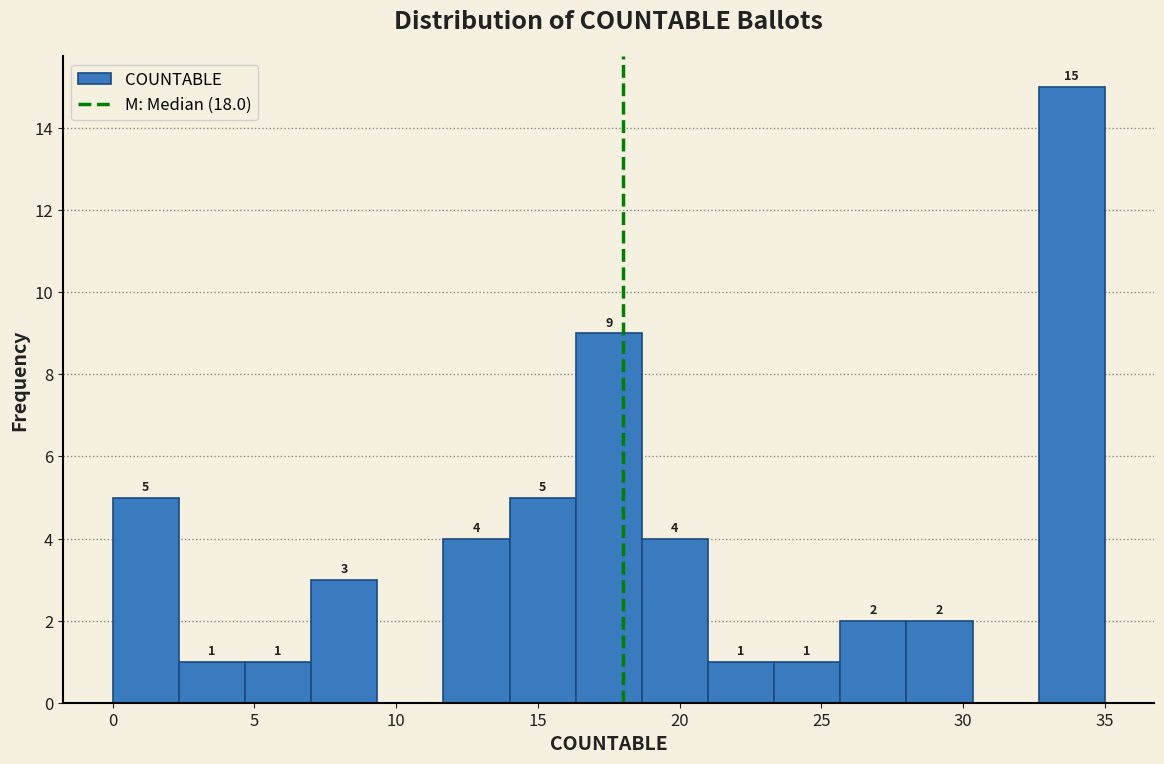

Which range on the x-axis has the tallest bar?

32.5 to 35.0